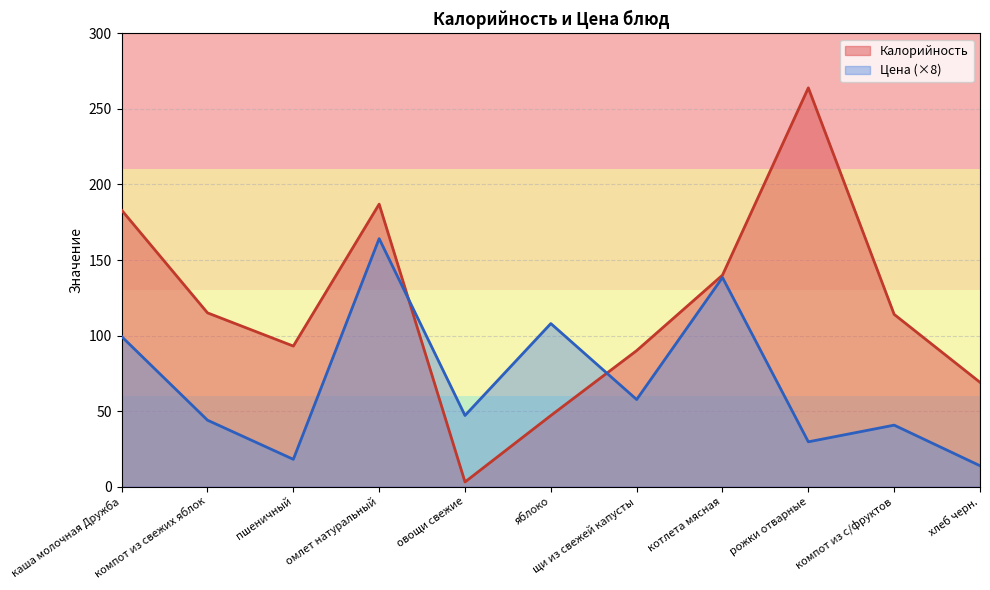

List the labels in order of Цена value, smallest first.

хлеб черн., пшеничный, рожки отварные, компот из с/фруктов, компот из свежих яблок, овощи свежие, щи из свежей капусты, каша молочная Дружба, яблоко, котлета мясная, омлет натуральный